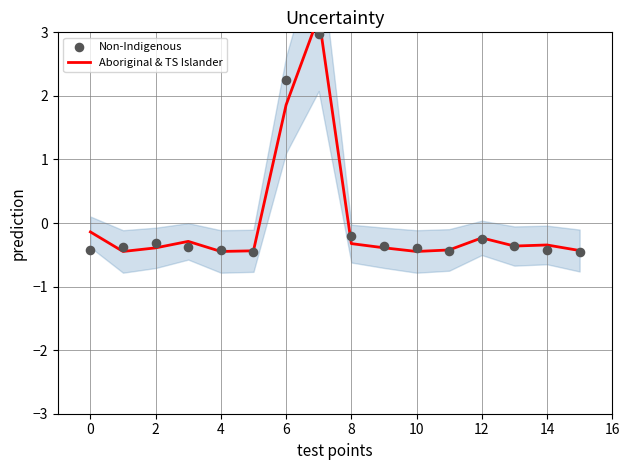

Is the value of Non-Indigenous at 11 greater than the value of Aboriginal & TS Islander at 10?

No